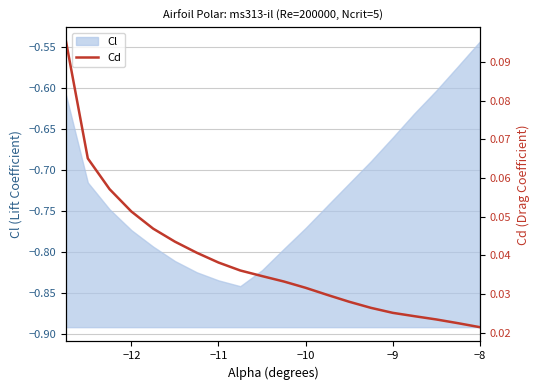

At which label is Cl closest to 0?

−8